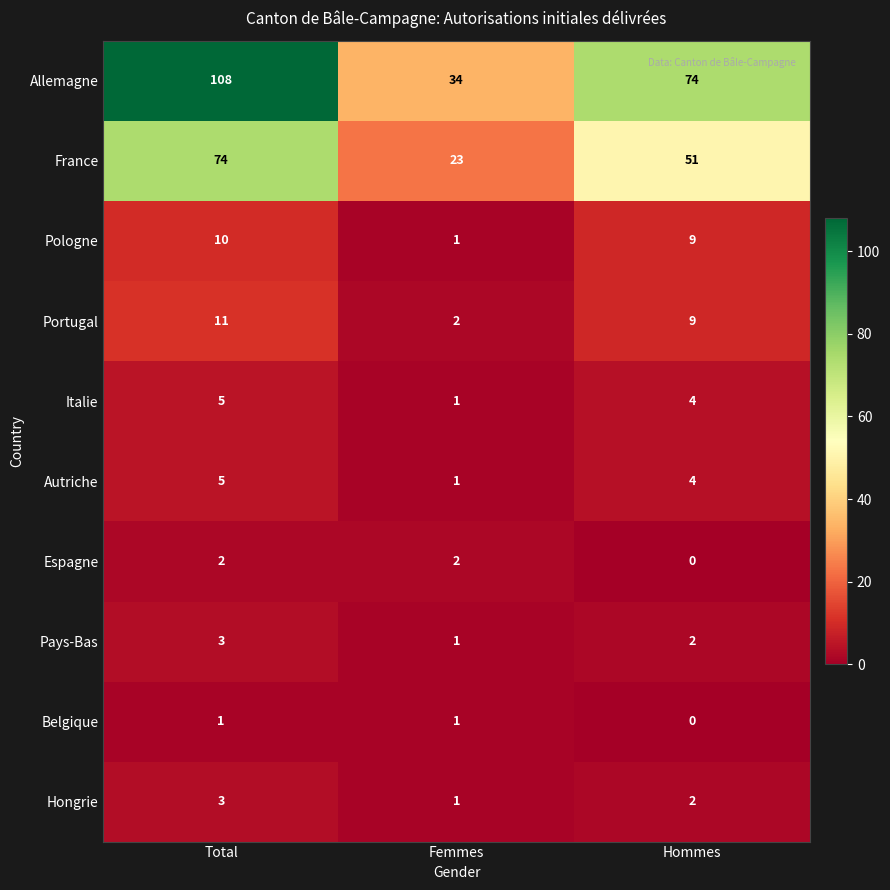

Reading left to right, transcribe all the data shown in this chart.

Allemagne: 108	34	74
France: 74	23	51
Pologne: 10	1	9
Portugal: 11	2	9
Italie: 5	1	4
Autriche: 5	1	4
Espagne: 2	2	0
Pays-Bas: 3	1	2
Belgique: 1	1	0
Hongrie: 3	1	2